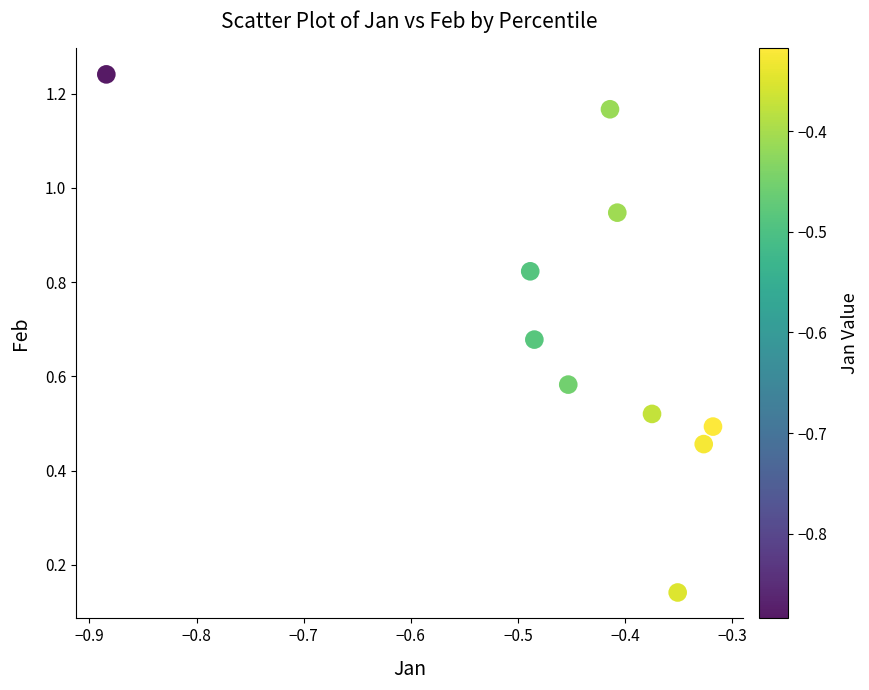

What is the range of Y values (max minus min)?

1.1